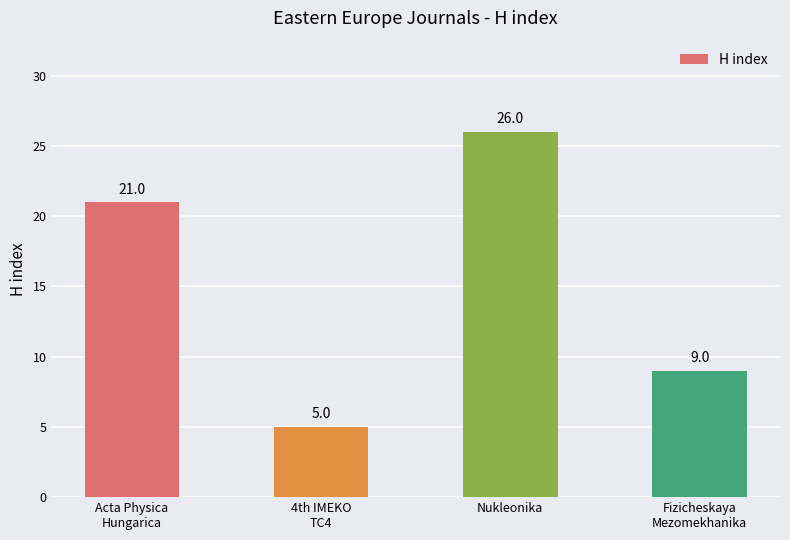

List the labels in order of value, smallest first.

4th IMEKO
TC4, Fizicheskaya
Mezomekhanika, Acta Physica
Hungarica, Nukleonika